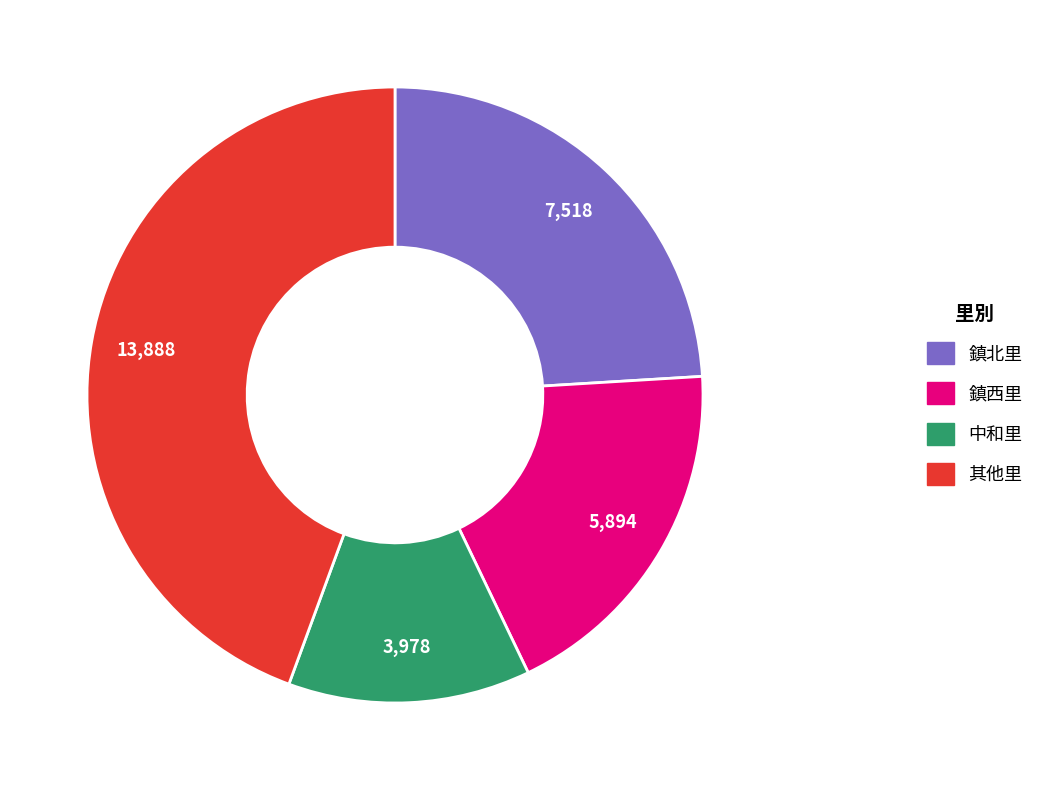

How many slices are in this pie chart?

4